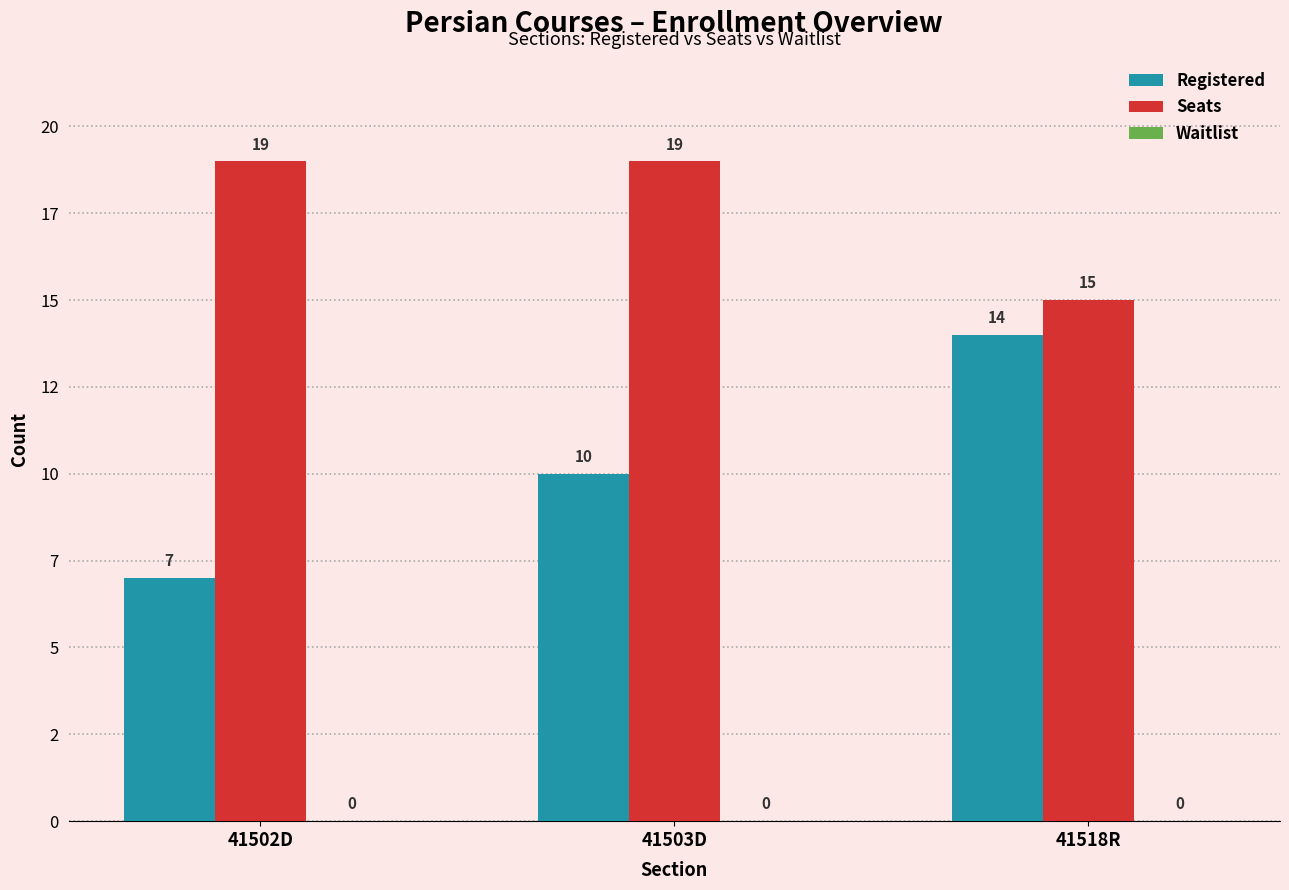

Does the chart contain stacked bars?

No